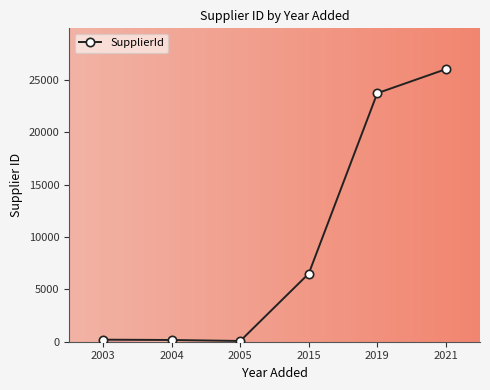

What is the change in value from 2004 to 2015?

+6340